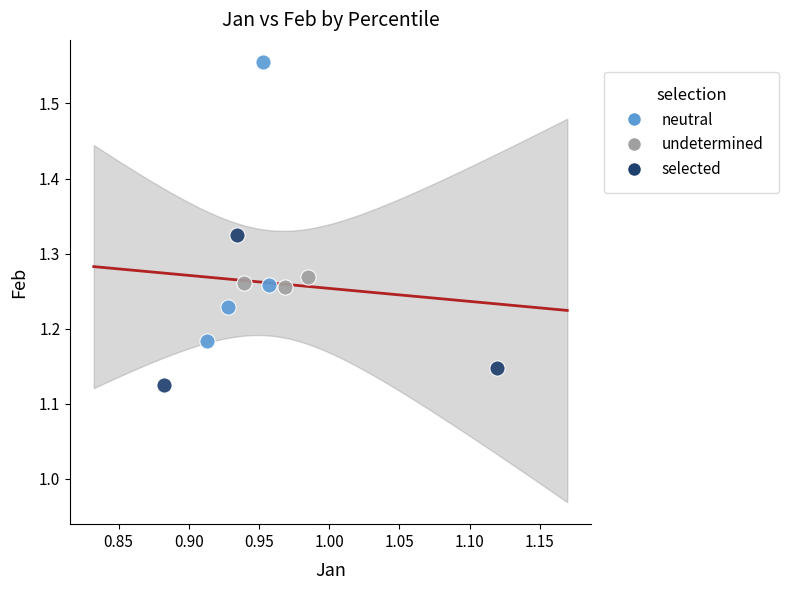

Which series contains the lowest Y value?

selected